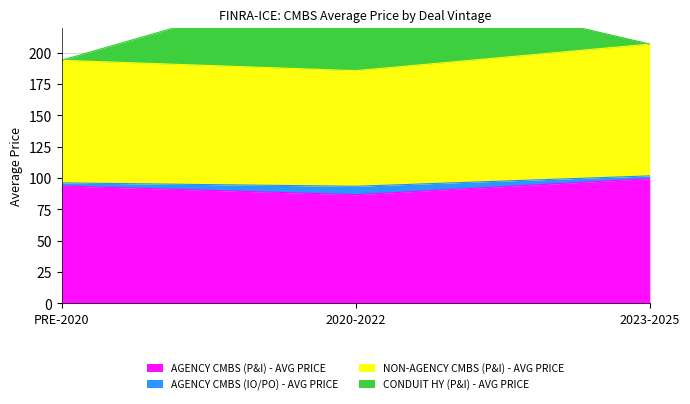

What is the difference between the highest and lowest values at 2020-2022?

174.8